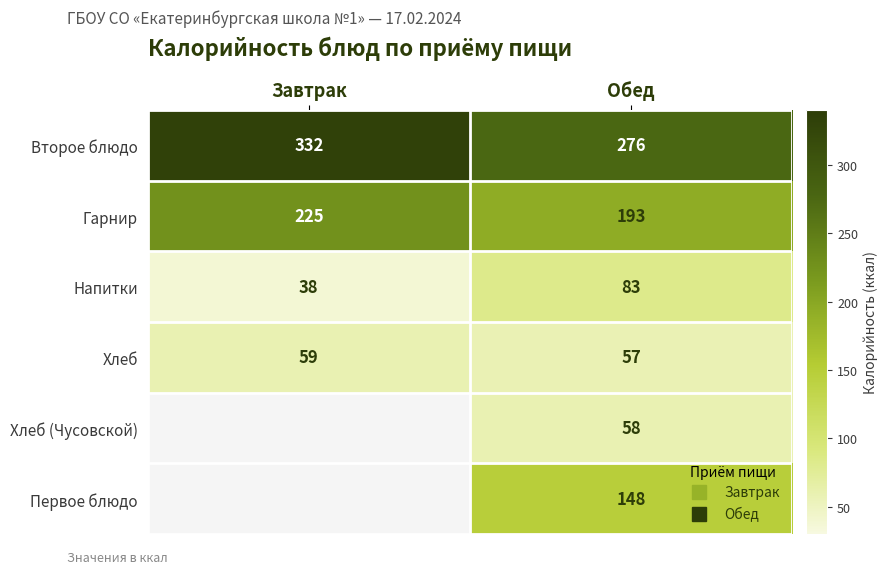

How many data points in Хлеб are less than 59?

1